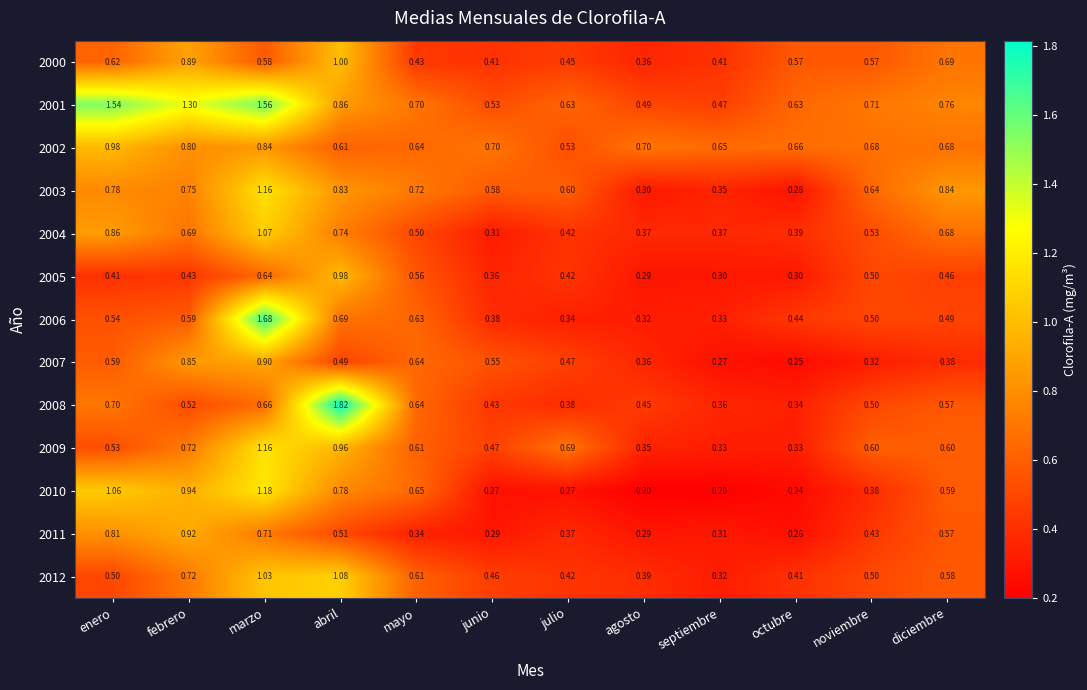

At which label does 2000 reach its peak?

abril